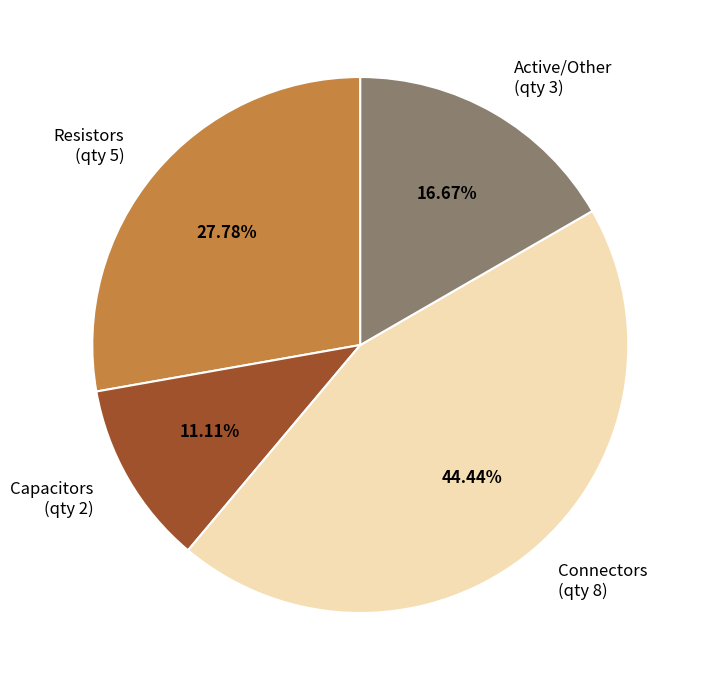

Rank the categories by value from highest to lowest.

Connectors (qty 8), Resistors (qty 5), Active/Other (qty 3), Capacitors (qty 2)